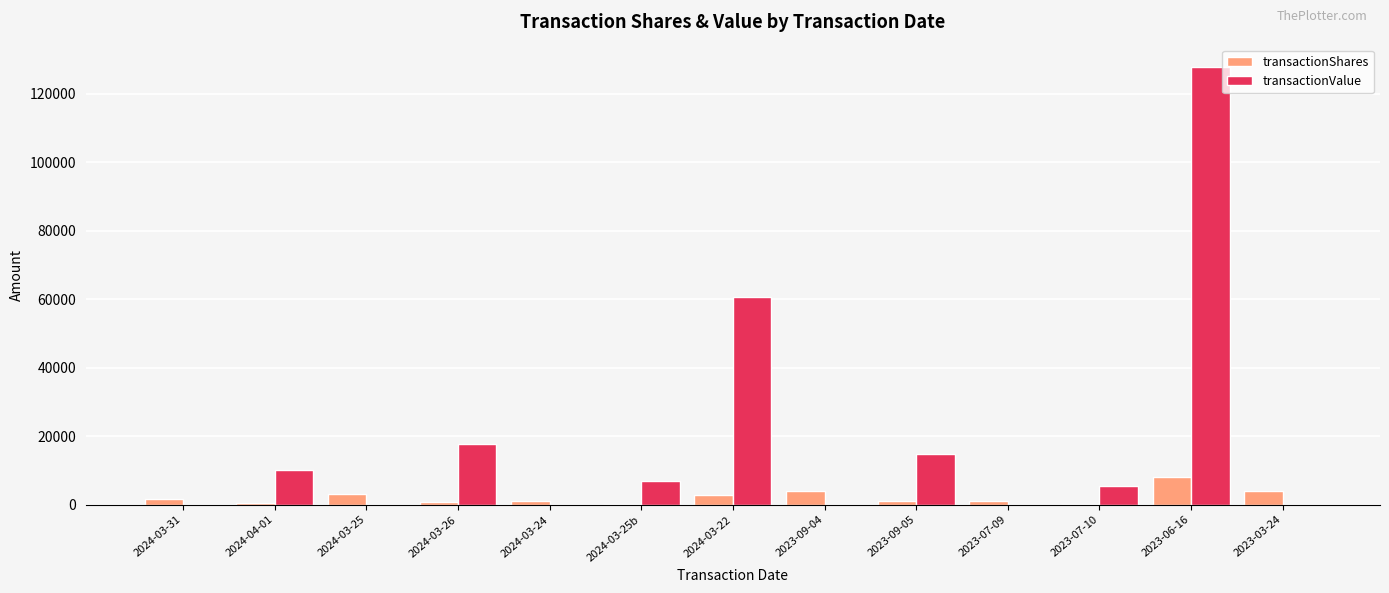

The transactionValue series shows 60644 at 2024-03-22. True or false?

True